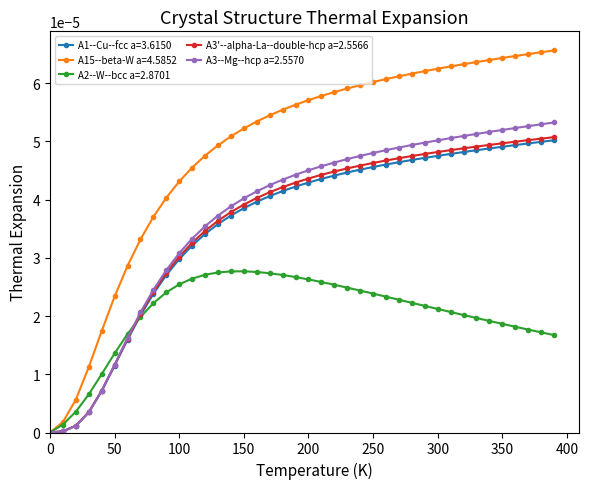

Which series has the largest range (max minus min)?

A15--beta-W a=4.5852